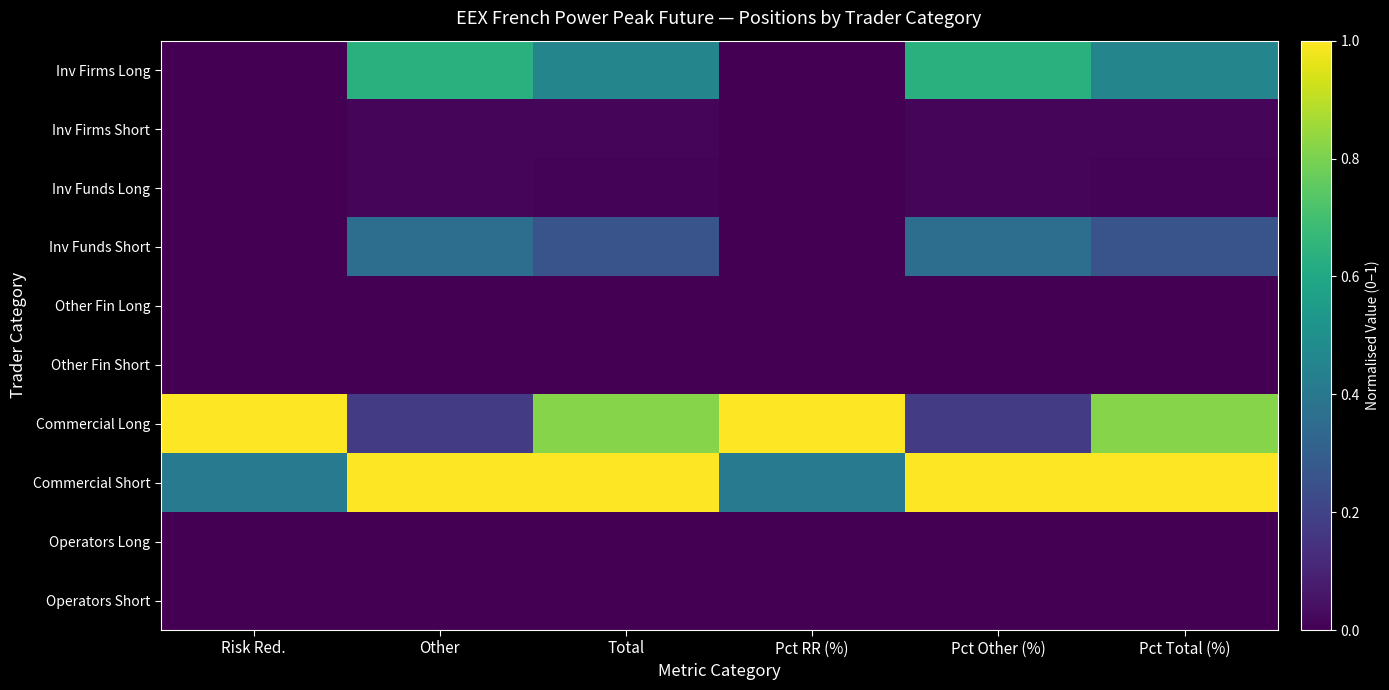

Rank the series by their maximum value, from highest to lowest.

Commercial Long, Commercial Short, Inv Firms Long, Inv Funds Short, Inv Firms Short, Inv Funds Long, Other Fin Long, Other Fin Short, Operators Long, Operators Short